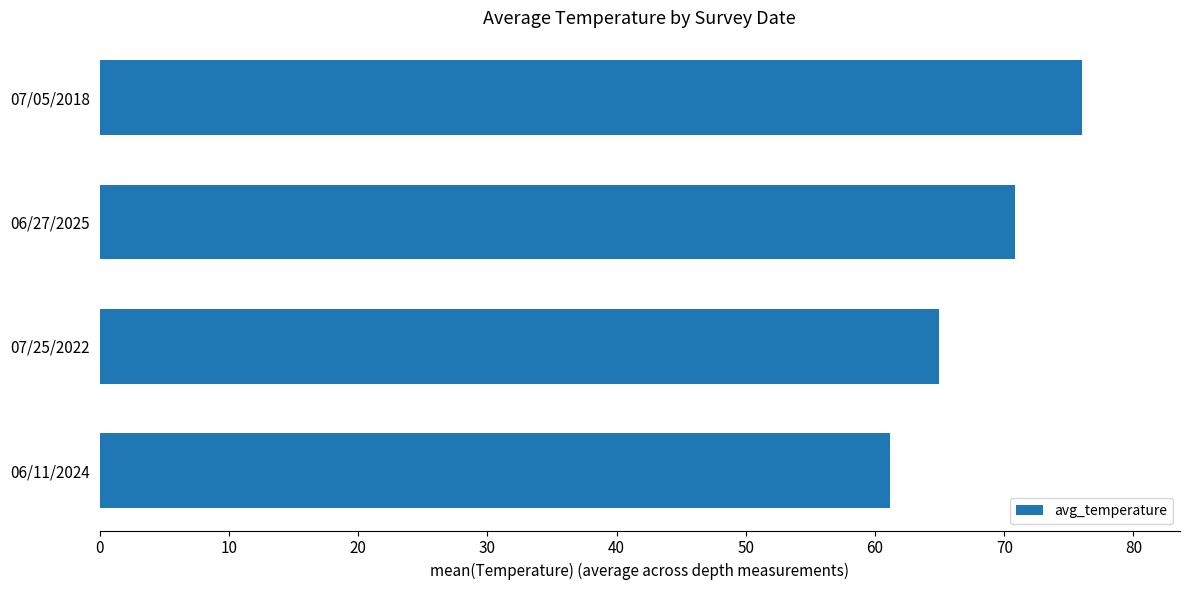

What is the difference between the maximum and minimum values?

14.8